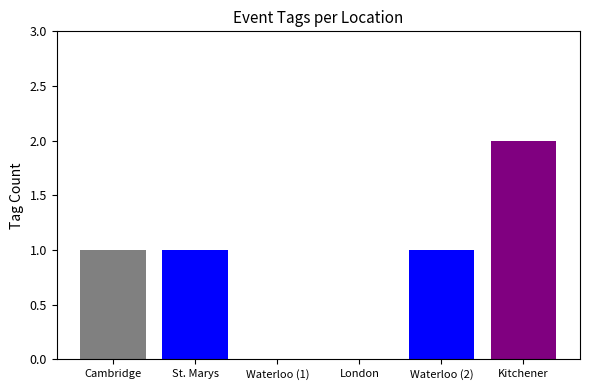

The value at Kitchener is 3. True or false?

False